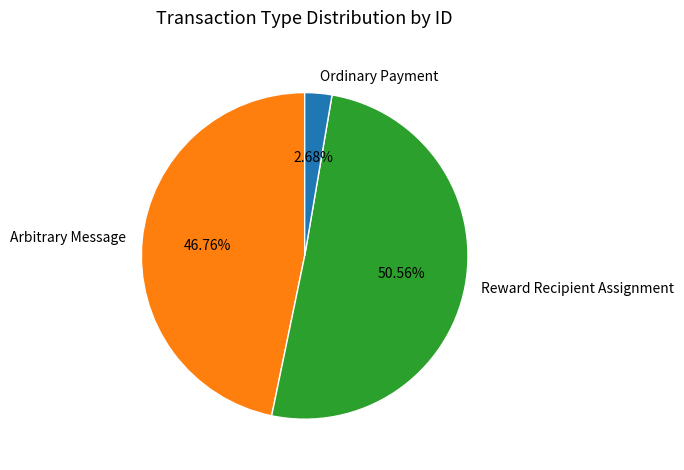

To the nearest percent, what is the difference between the largest and smallest slice percentages?

48%